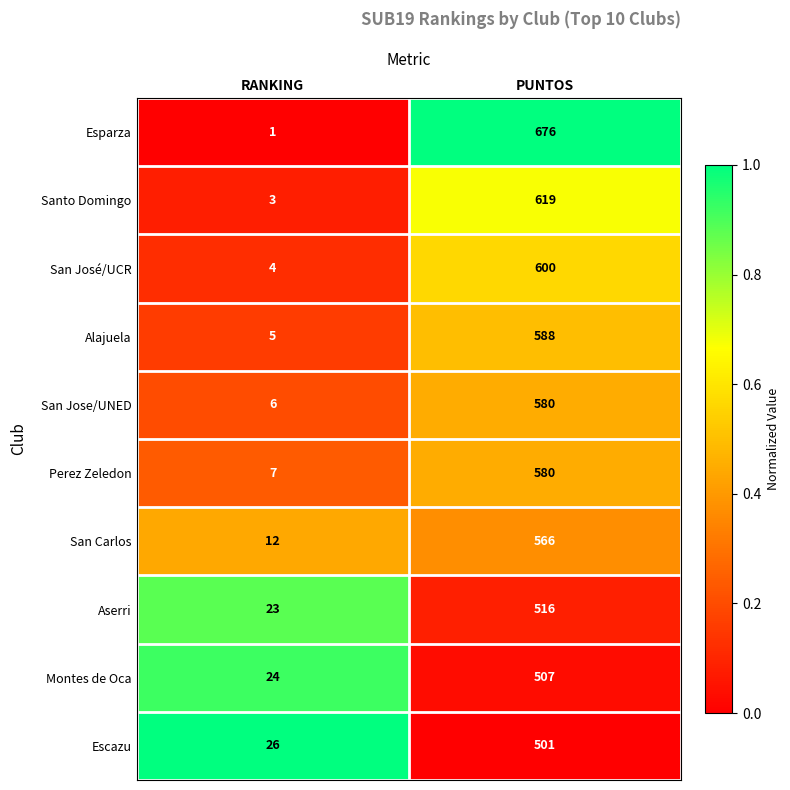

What is the difference between the maximum and minimum values in the Alajuela series?

583